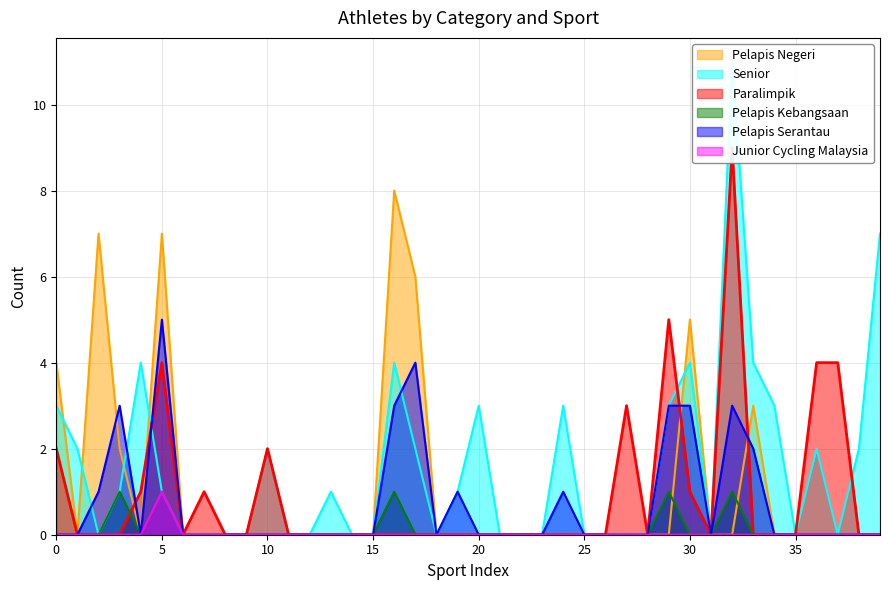

The Pelapis Serantau series shows 0 at 25. True or false?

True